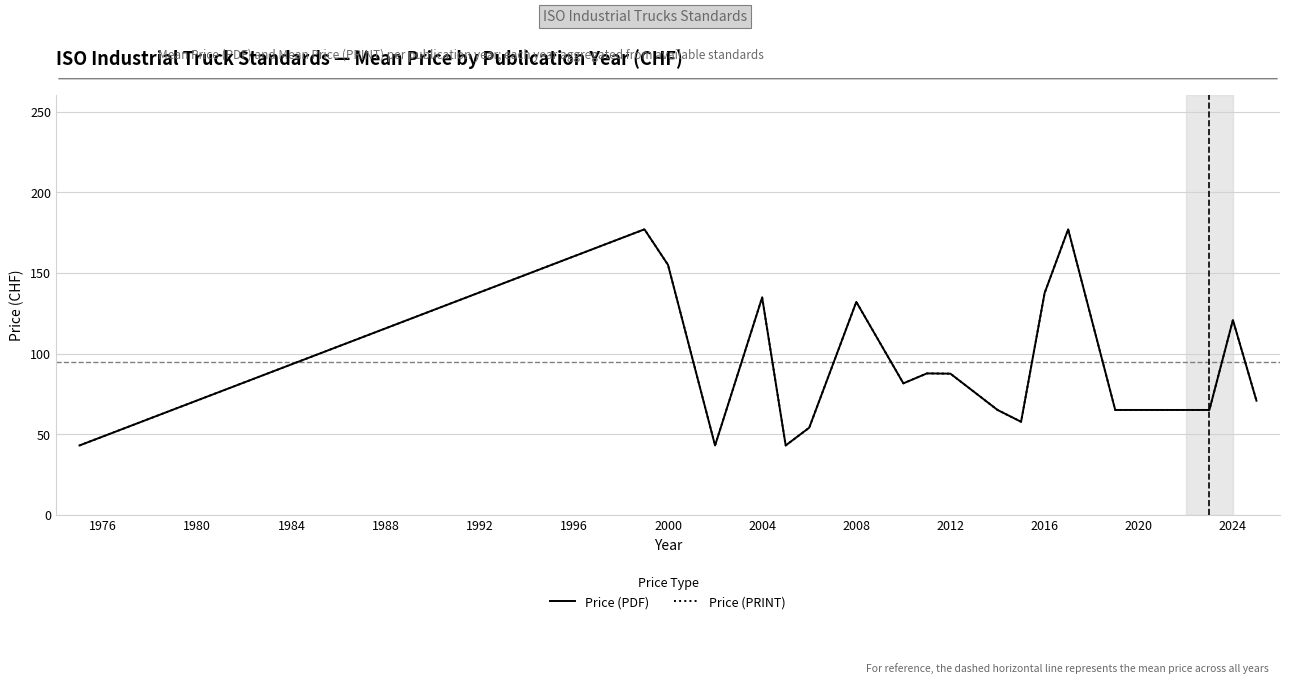

True or false: Price (PDF) and Price (PRINT) intersect in this chart.

False